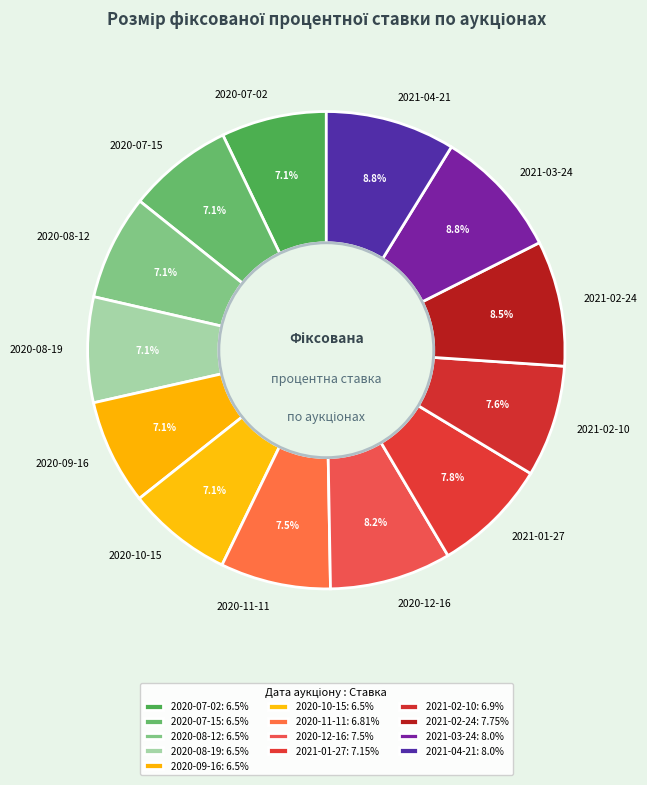

Between 2020-08-12 and 2021-03-24, which is larger?

2021-03-24